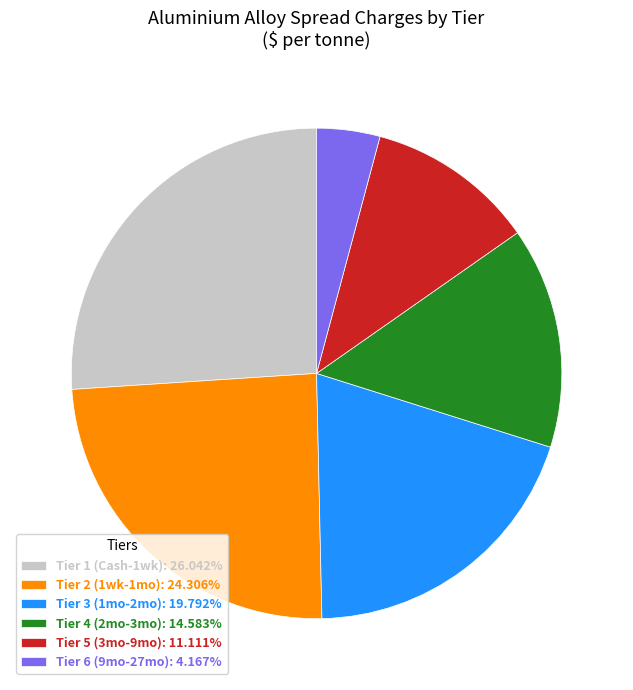

What is the ratio of the value at Tier 2 (1wk-1mo): 24.306% to the value at Tier 1 (Cash-1wk): 26.042%?

0.9